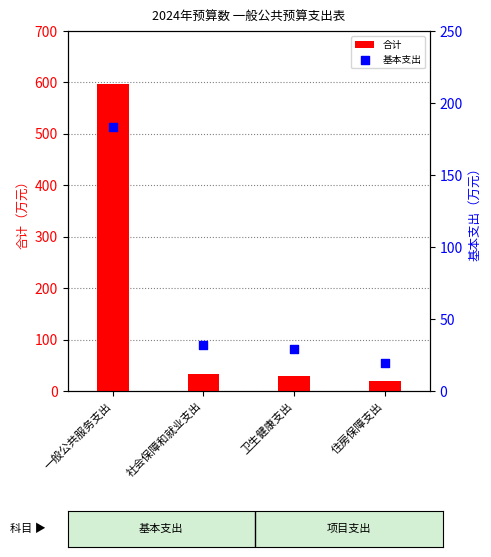

Which series reaches the maximum Y coordinate?

合计